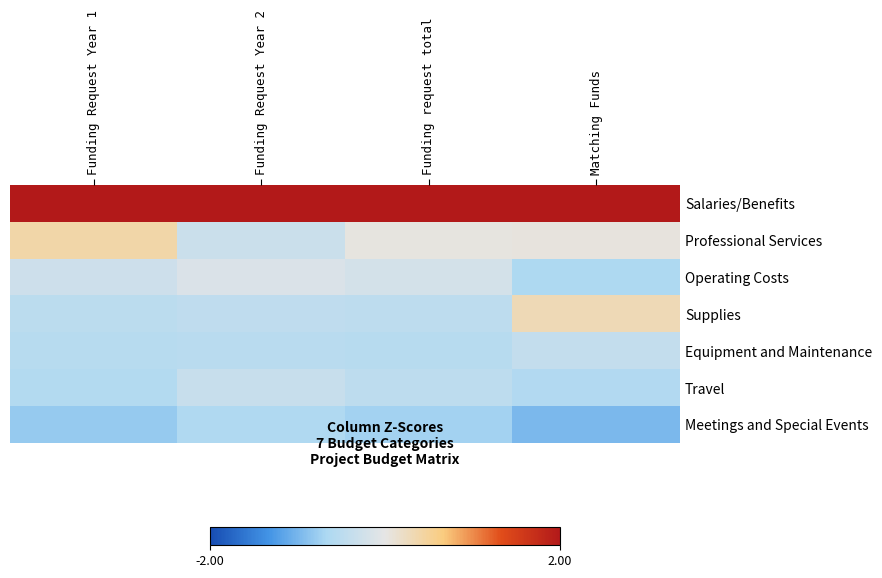

Which series changed the most between Funding request total and Matching Funds?

Supplies